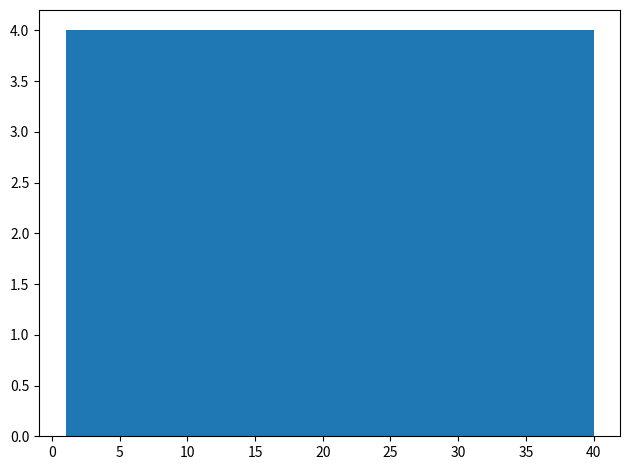

How tall is the bar that spans 16.6 to 20.5 on the x-axis? Neither the bar edges nor the heights are printed on the chart, so give them approximately, as read against the axes.

4